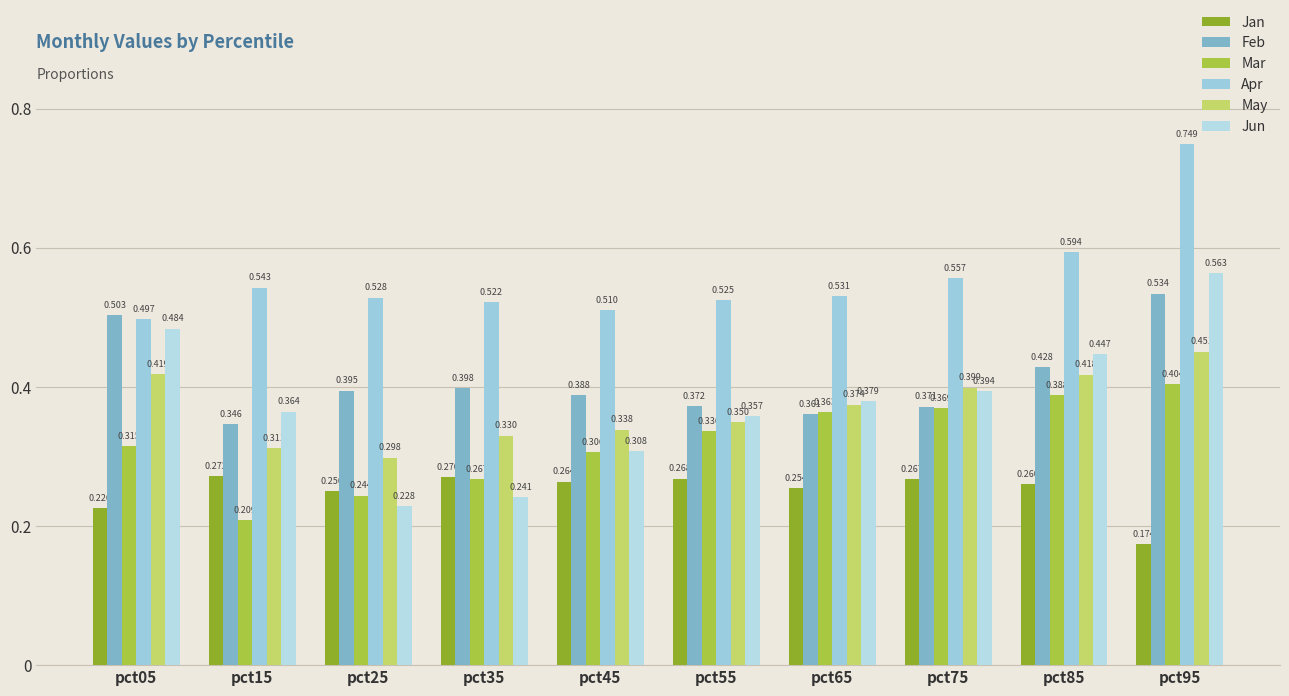

How many series are shown in this chart?

6